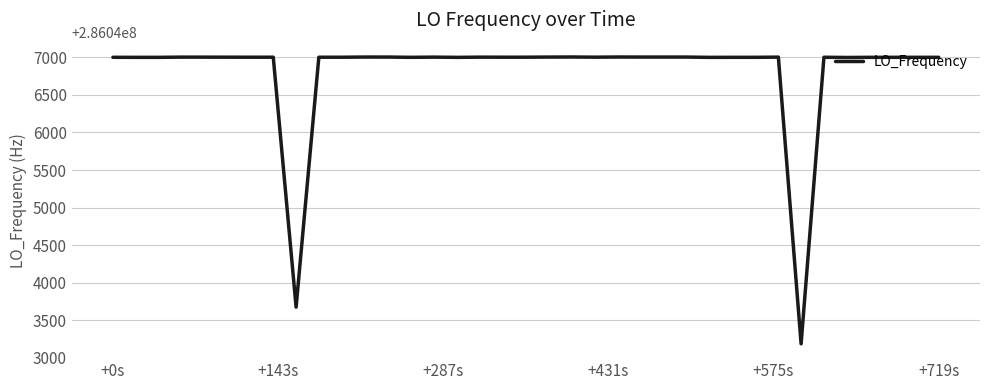

What is the average value?

286046823.1